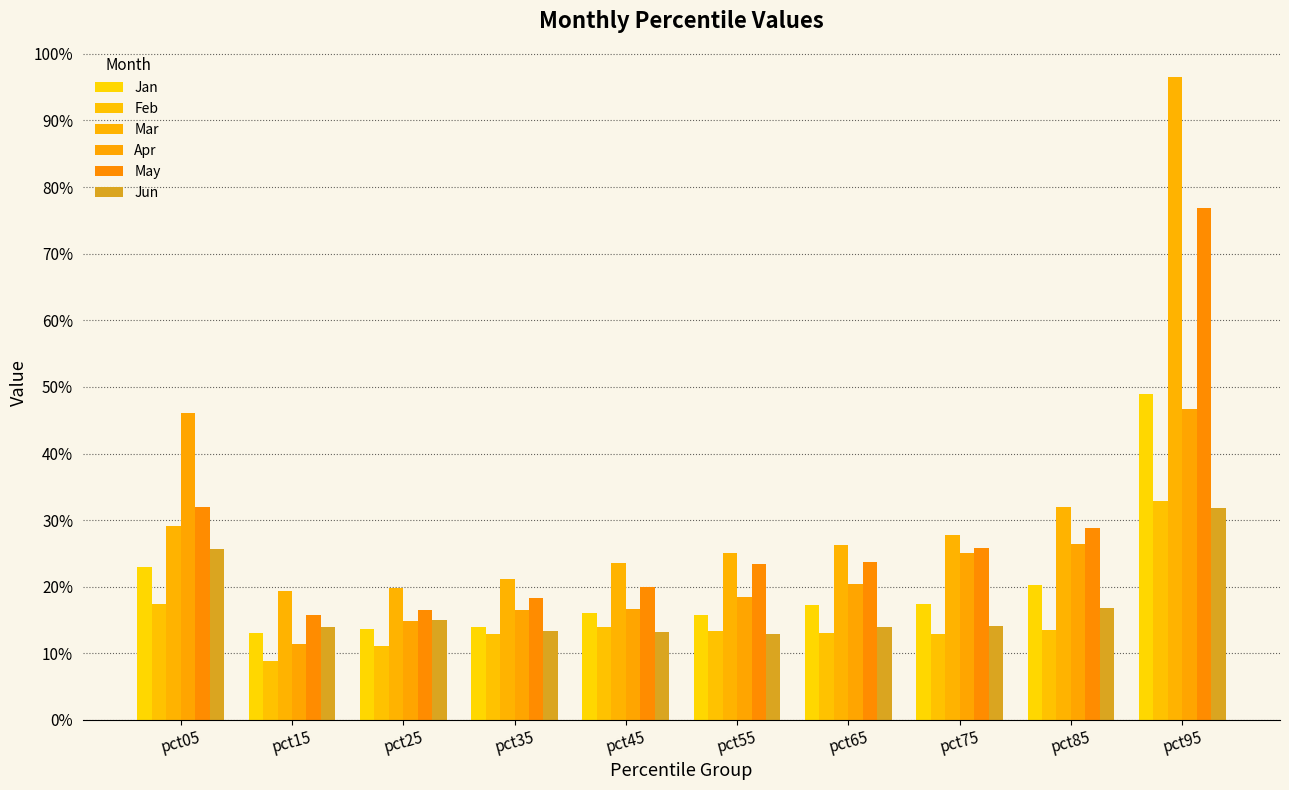

Does the chart contain stacked bars?

No